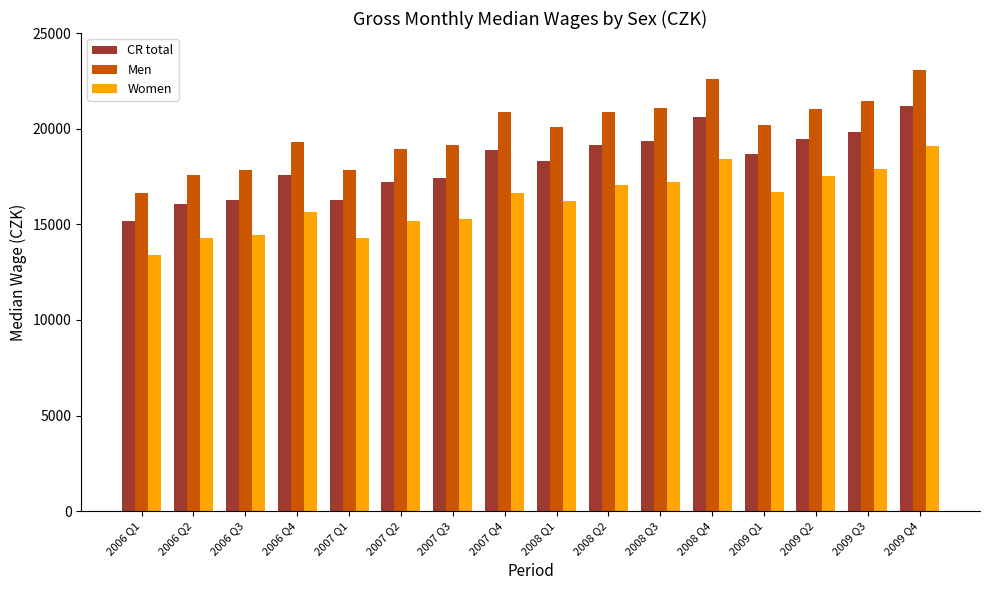

True or false: CR total has a value of 9656 at 2007 Q4.

False